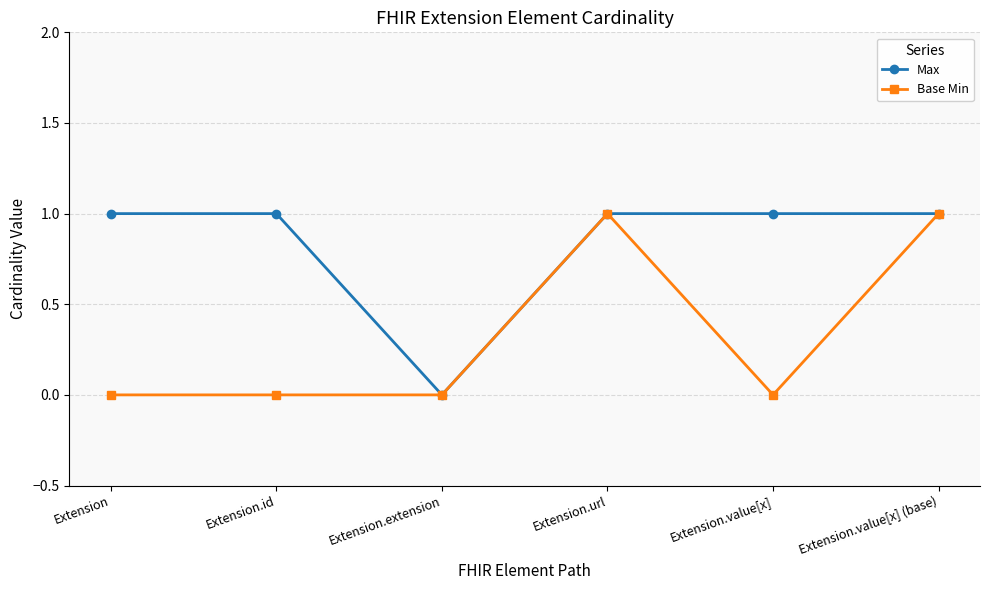

At which category does Max reach its first local valley?

Extension.extension